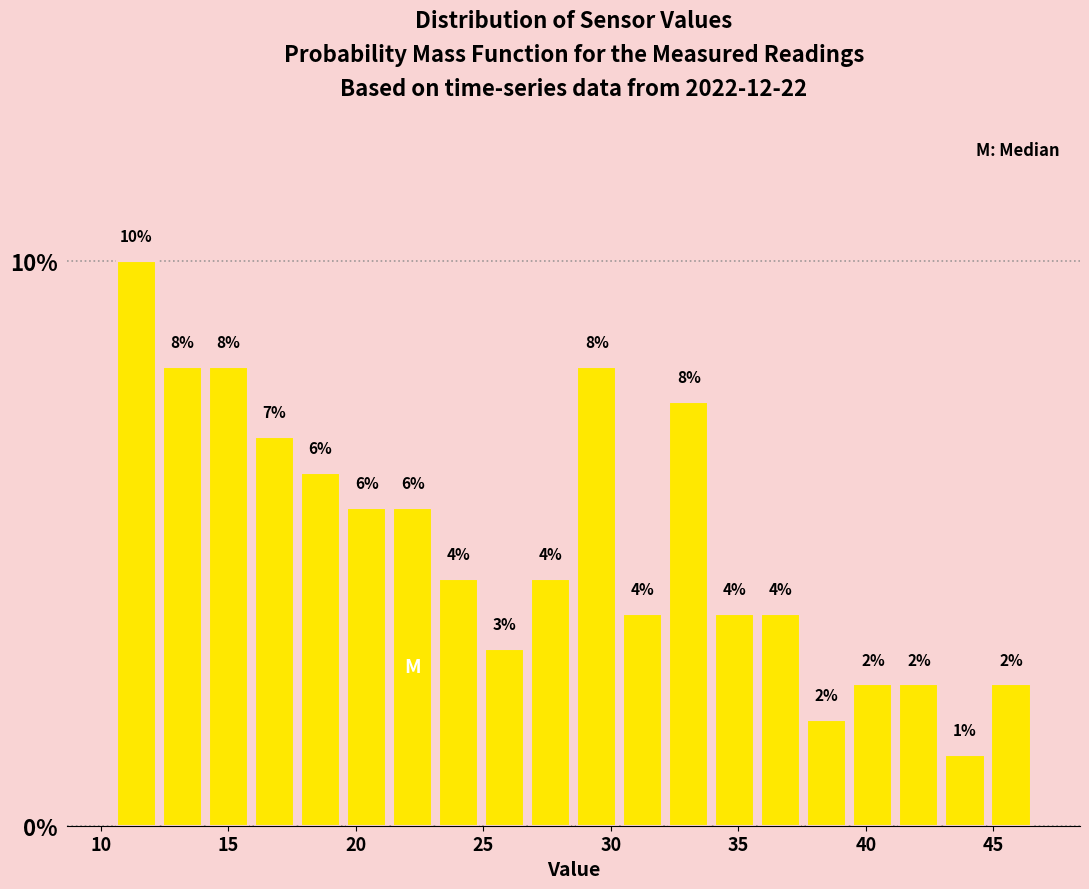

Around what value on the x-axis is the tallest bar? Give the approximate position of its centre, as read against the axis.

11.5